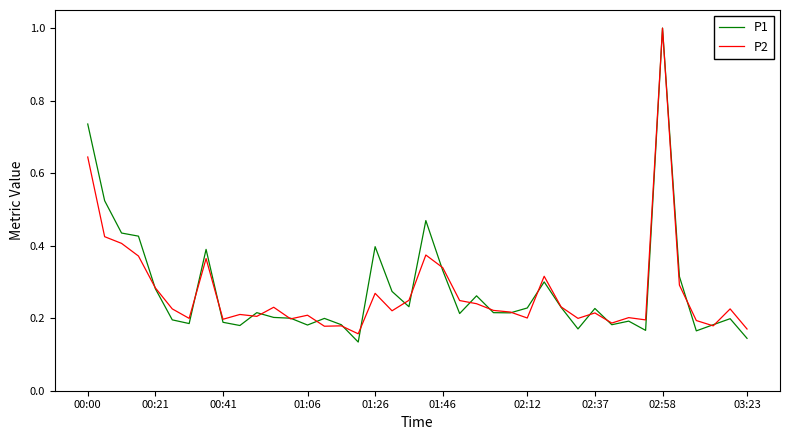

True or false: P1 and P2 cross at least once.

True